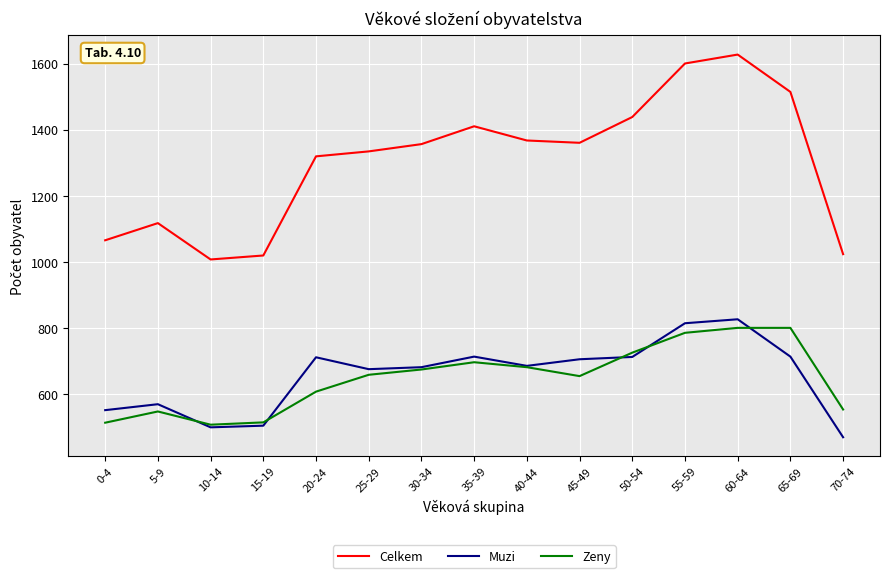

Is the value of Muzi at 20-24 greater than the value of Zeny at 15-19?

Yes